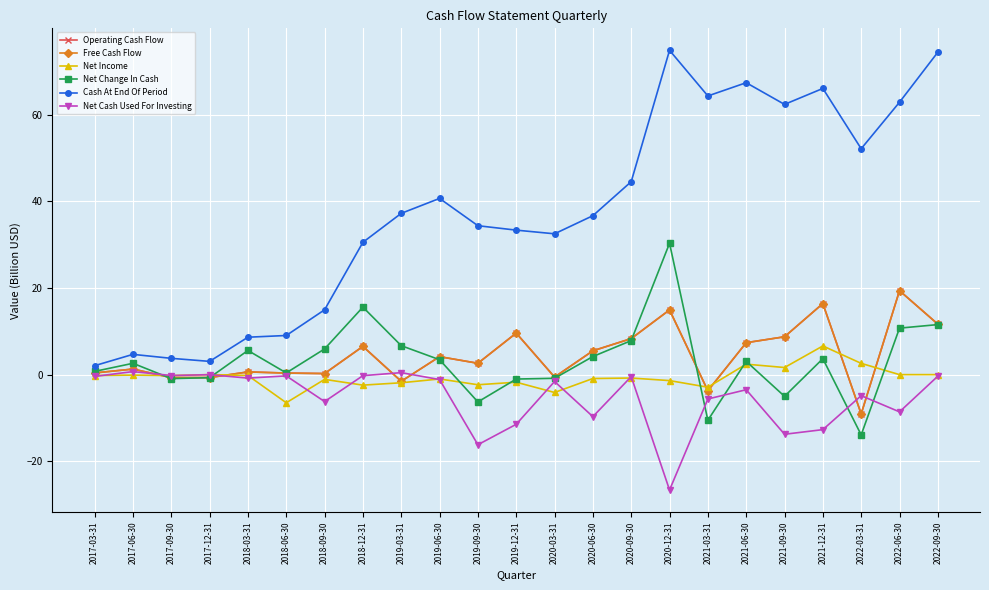

True or false: Net Change In Cash has a value of 7.9 at 2020-09-30.

True